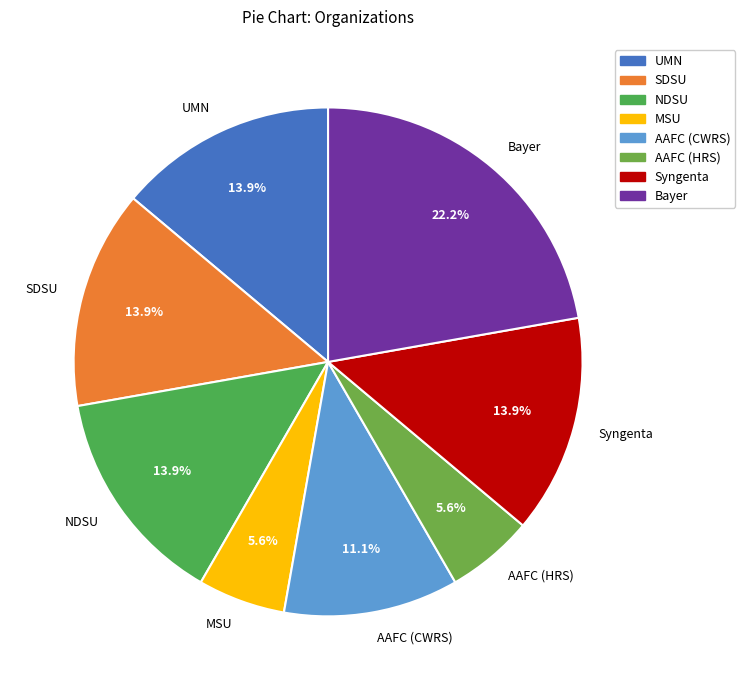

Which category has the biggest portion of the pie?

Bayer